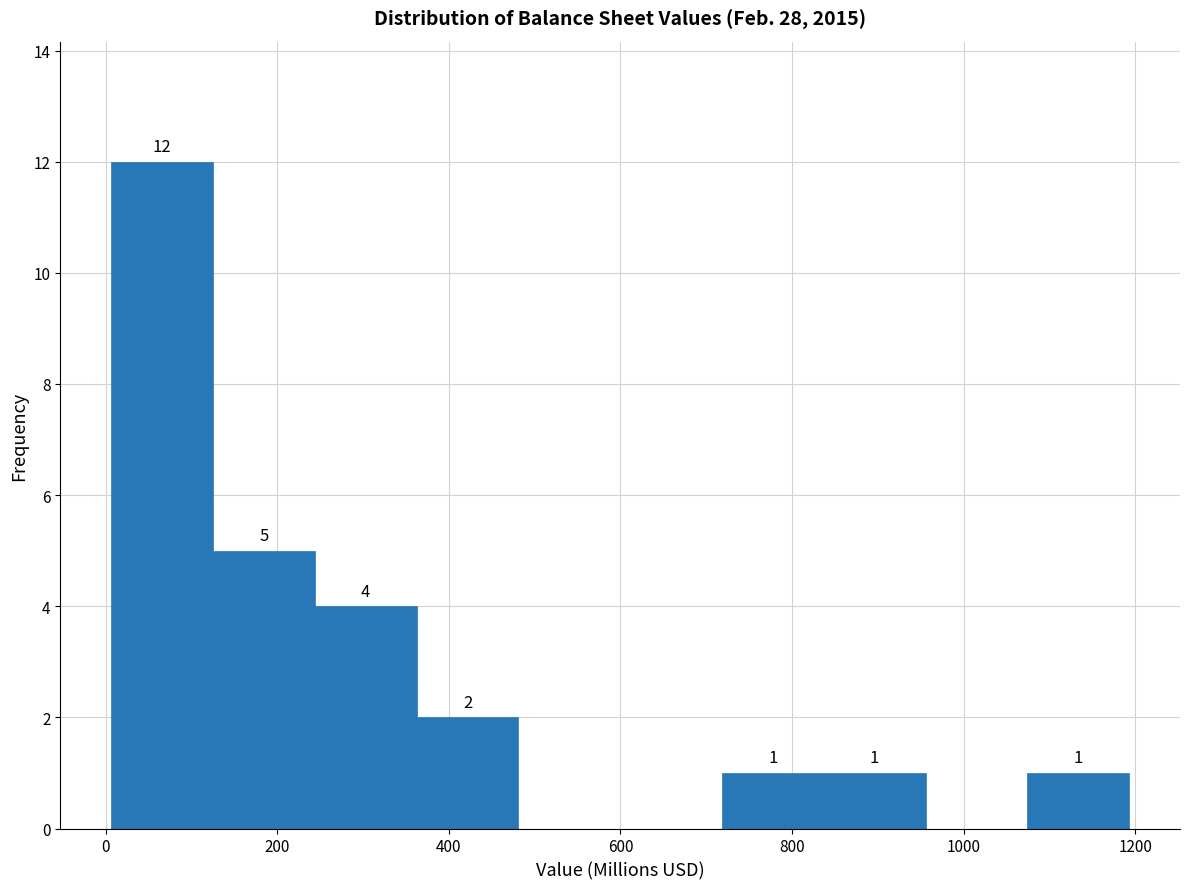

Which range on the x-axis has the tallest bar?

0 to 120